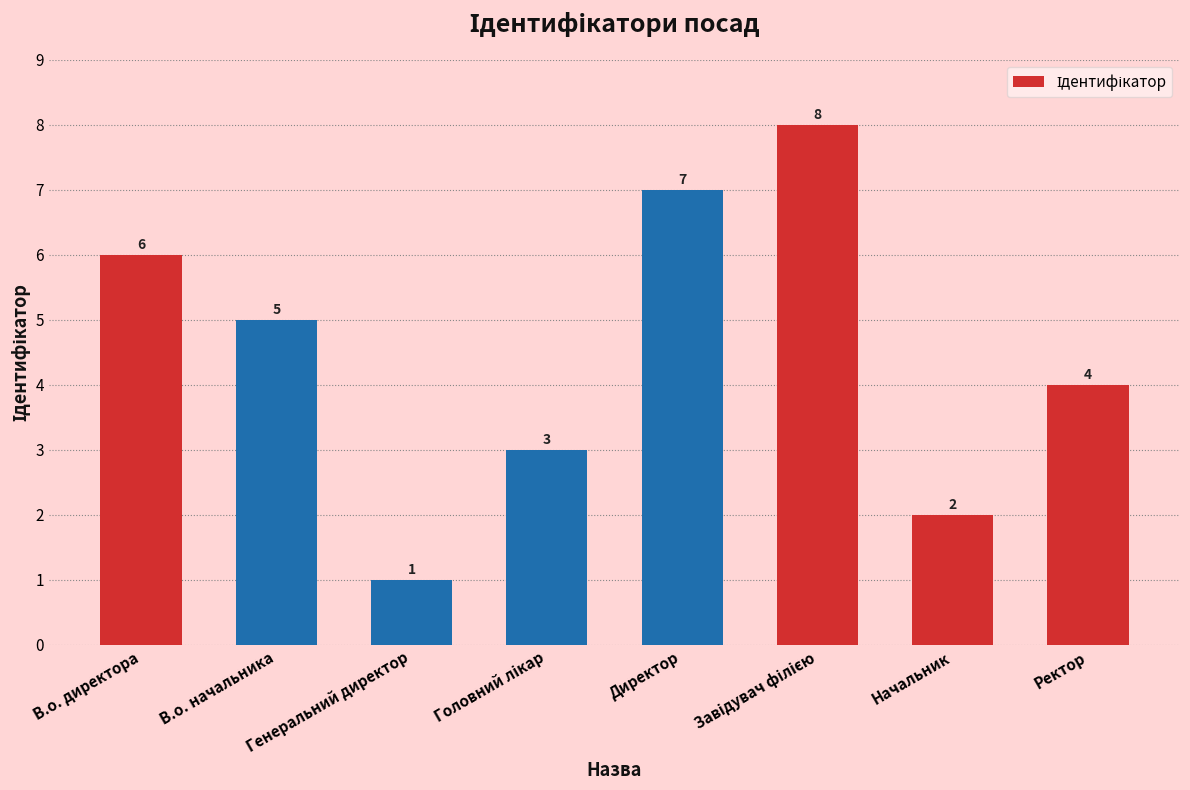

How many bars are there in total?

8